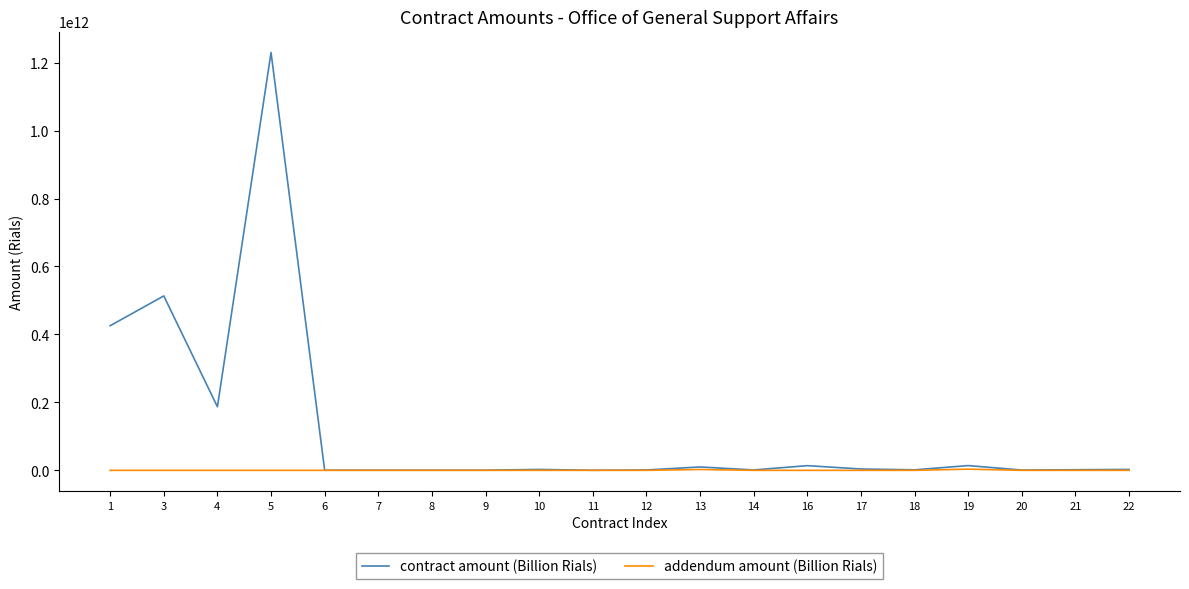

Does the chart have visible grid lines?

No